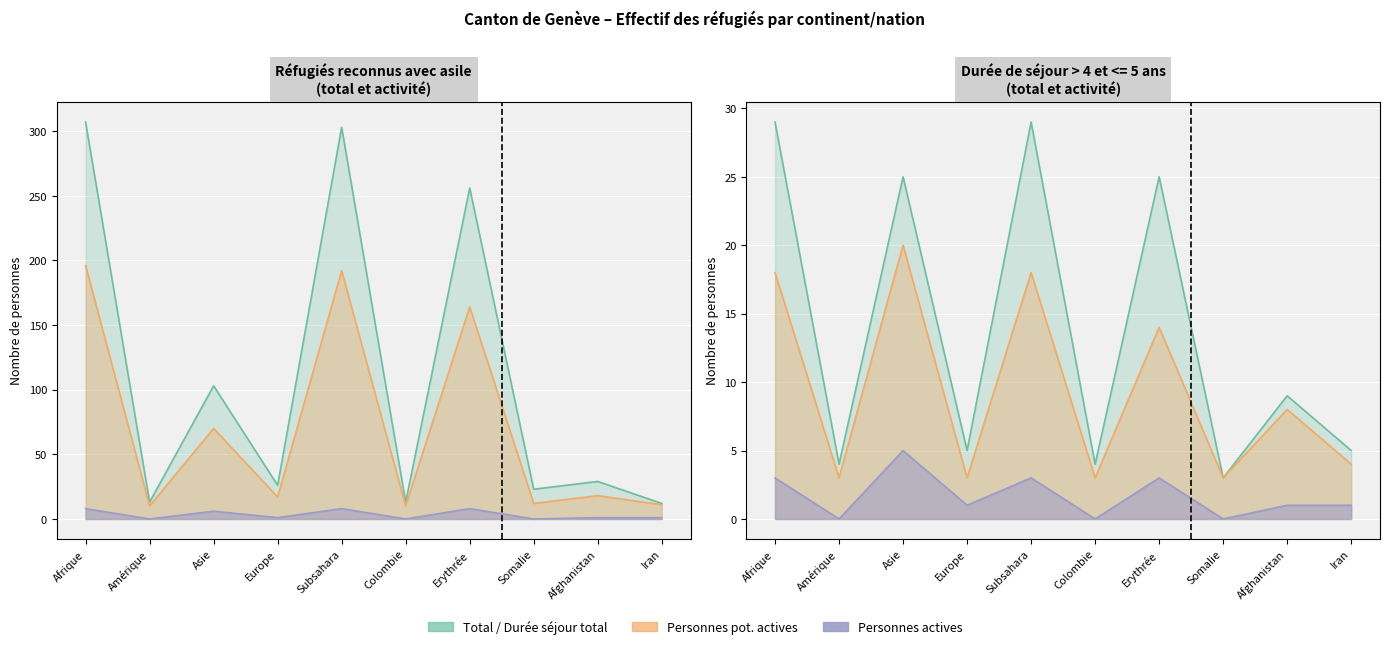

Is it true that Personnes potentiellement actives equals 26 at Afghanistan?

False